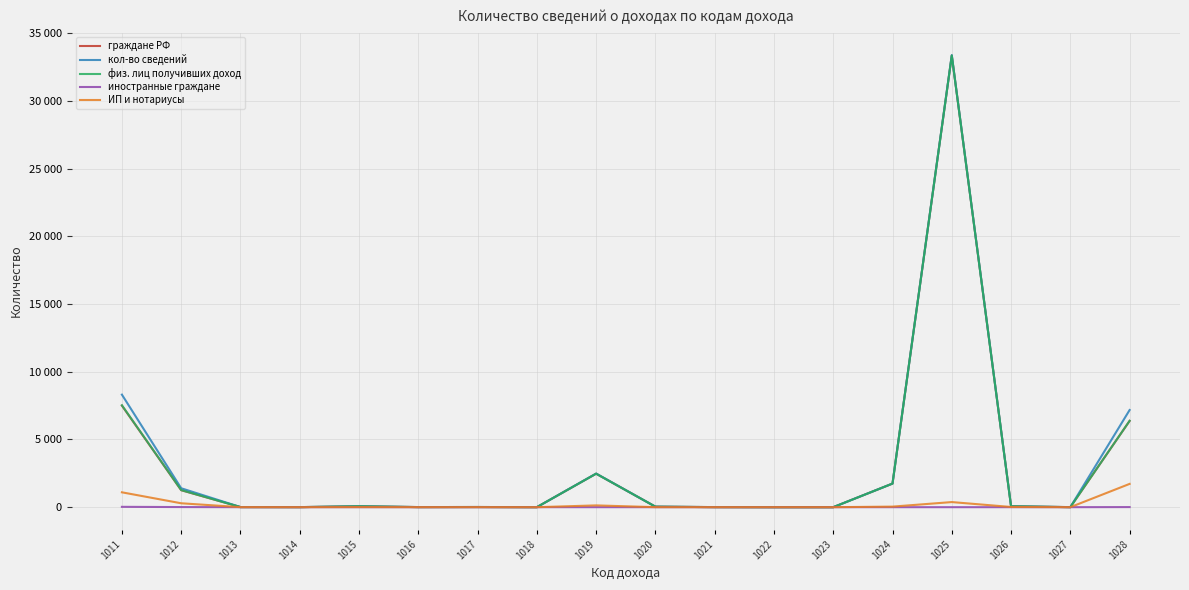

Does the chart have visible grid lines?

Yes